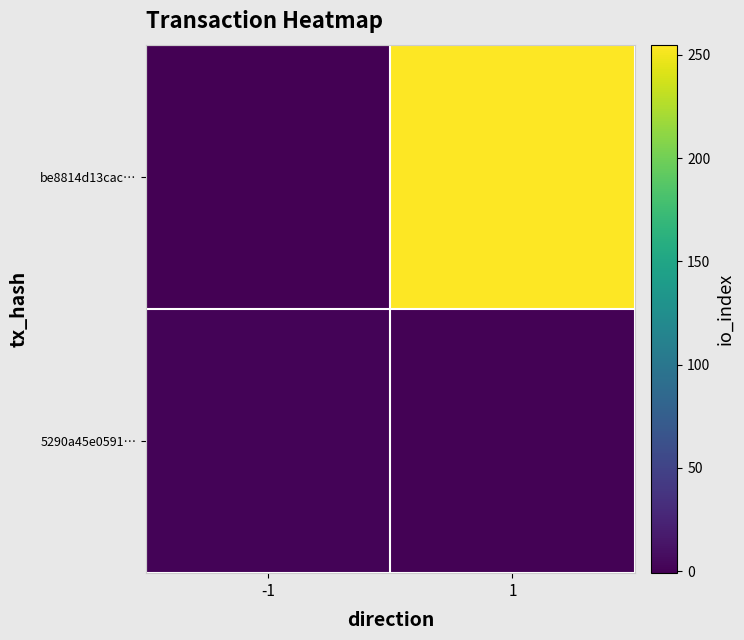

Reading left to right, what are all the values shown in this chart?

be8814d13cac…: -1=-1	1=255
5290a45e0591…: -1=1	1=0